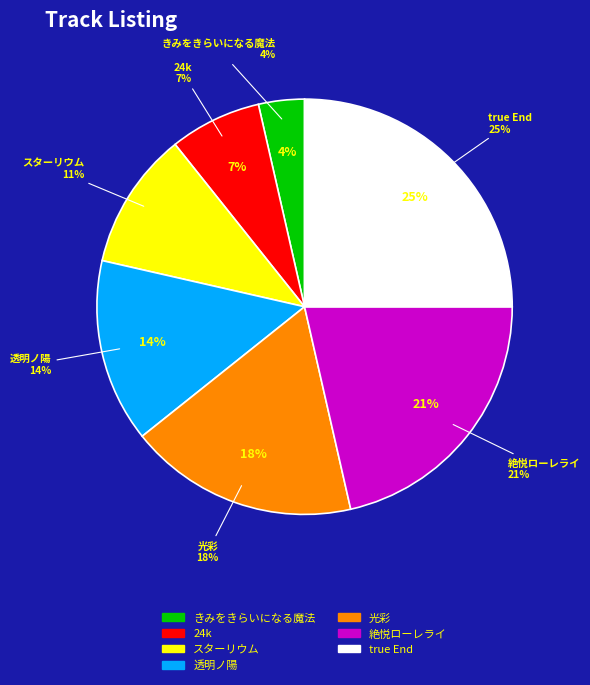

Rank the categories by value from lowest to highest.

きみをきらいになる魔法, 24k, スターリウム, 透明ノ陽, 光彩, 絶悦ローレライ, true End